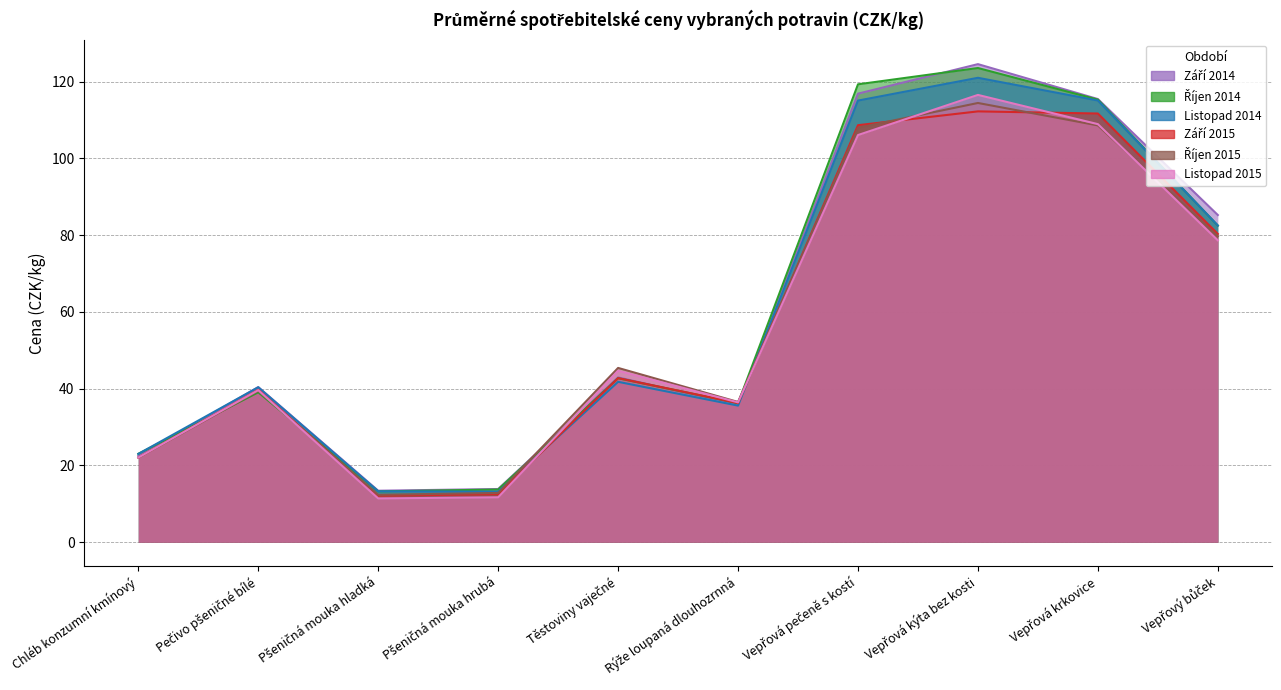

How many data points in Listopad 2015 are less than 44?

5